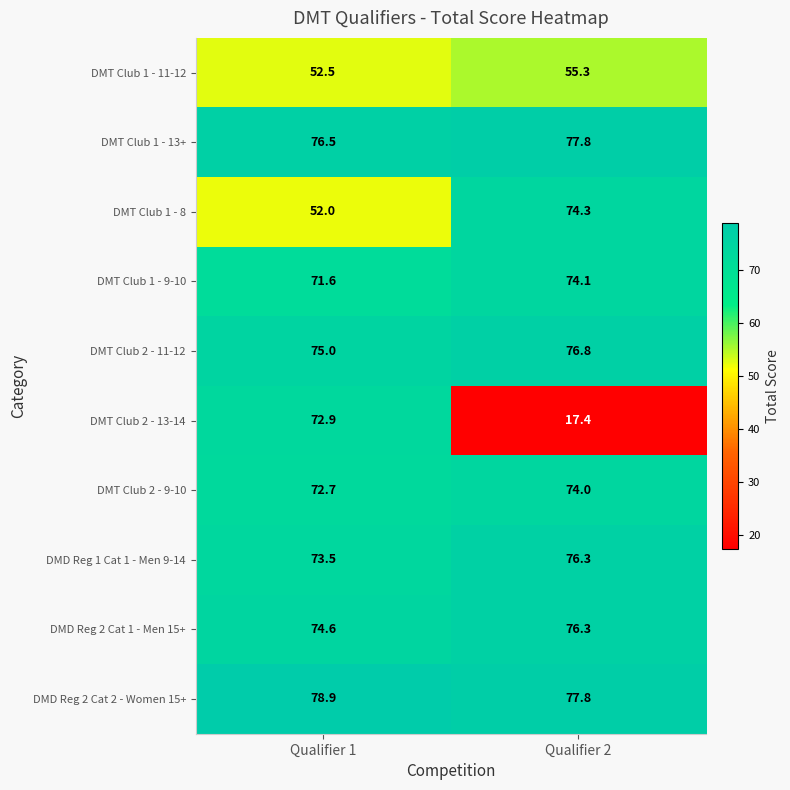

Count the number of categories in the chart.

2